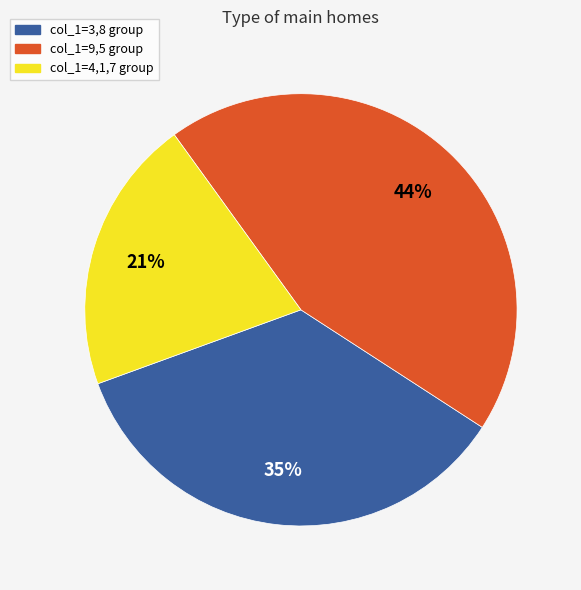

Is there any slice that represents more than half of the pie?

No